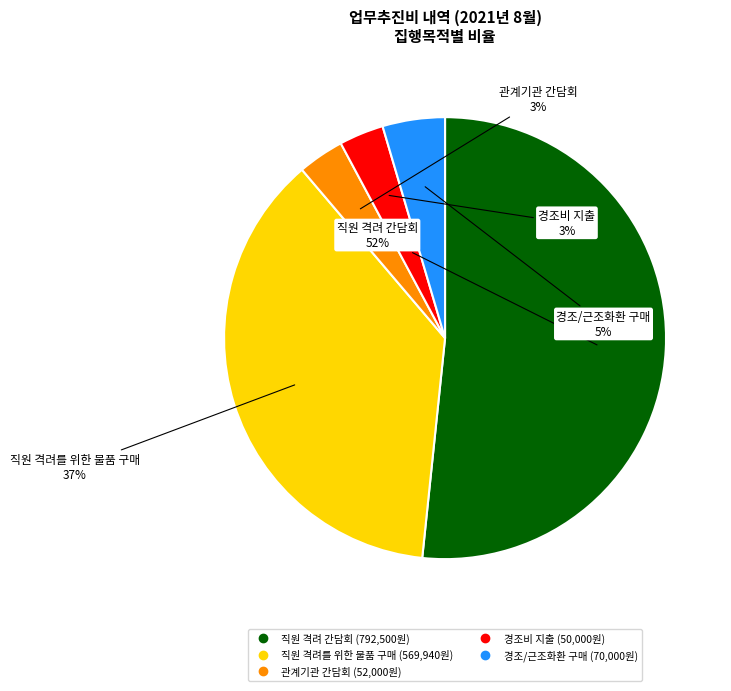

How many segments does this pie chart have?

5